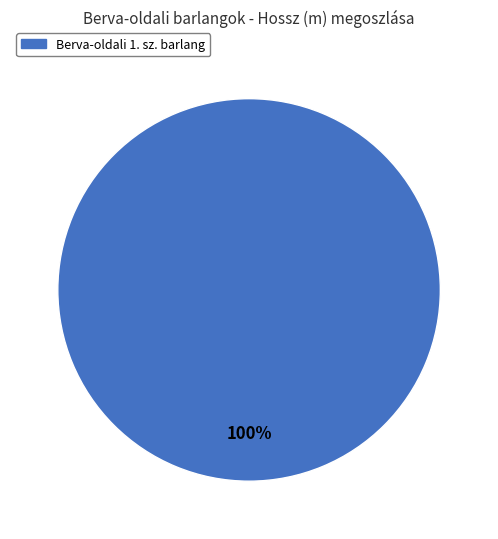

Is there a majority slice in this chart?

Yes